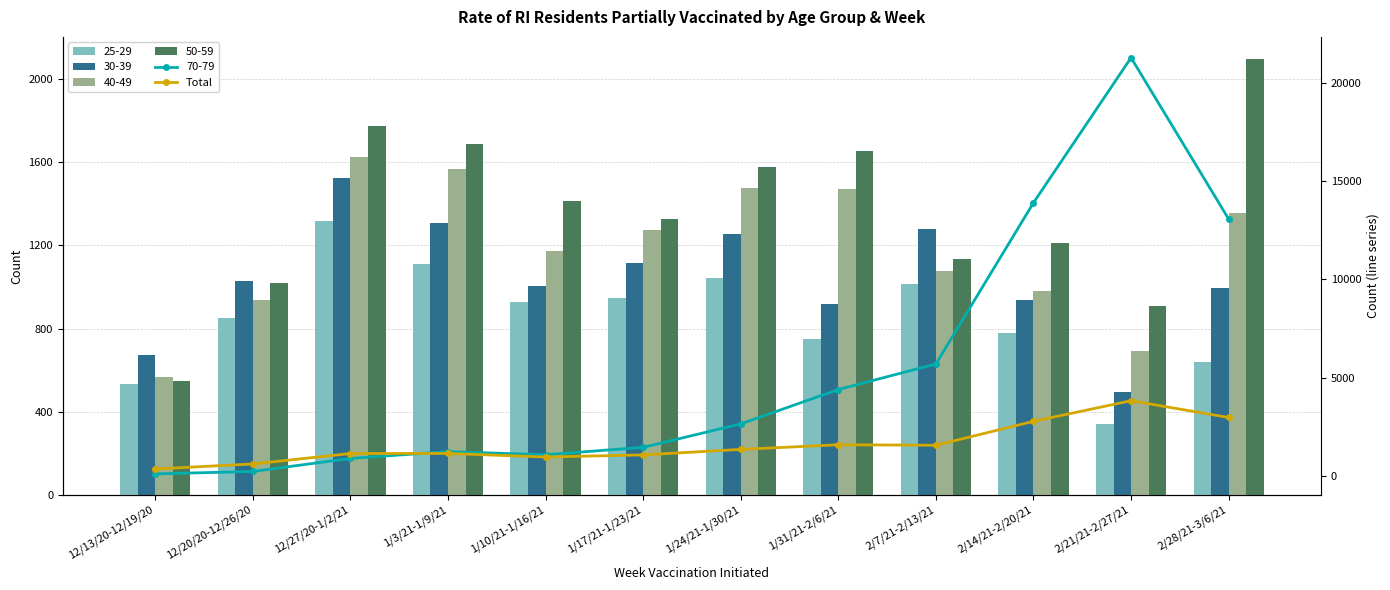

The value at 1/24/21-1/30/21 is 310. True or false?

False